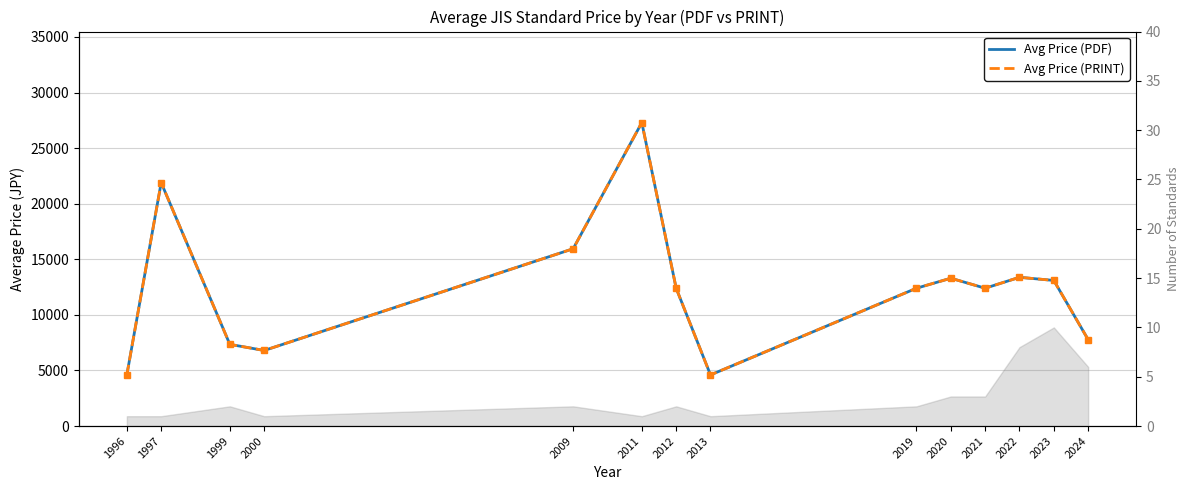

True or false: Avg Price (PDF) and Avg Price (PRINT) cross at least once.

False